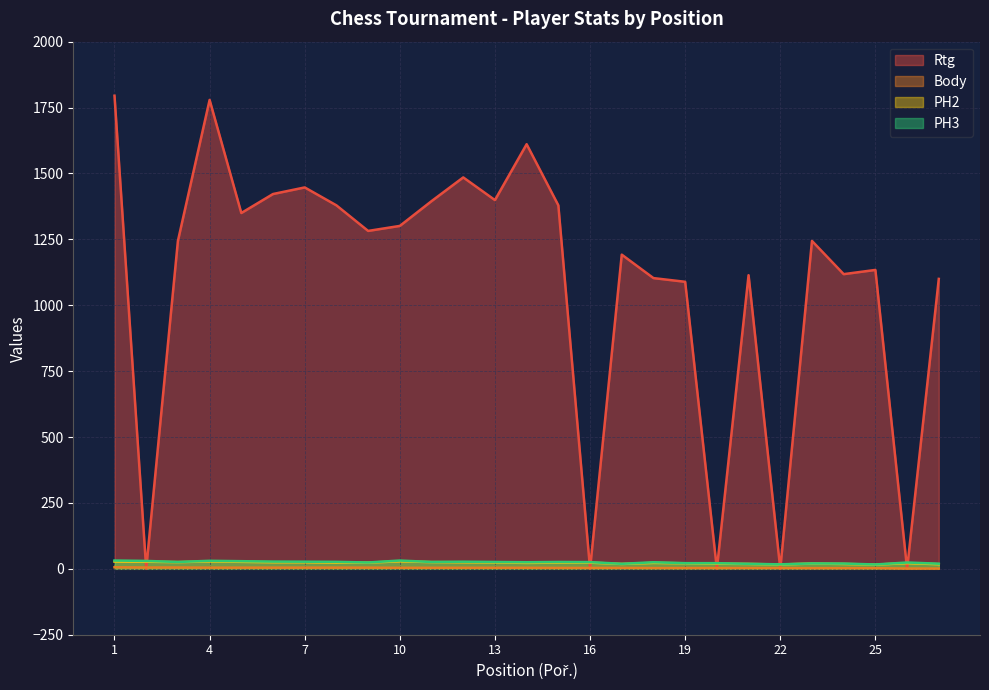

Rank the series by their maximum value, from highest to lowest.

Rtg, PH3, PH2, Body